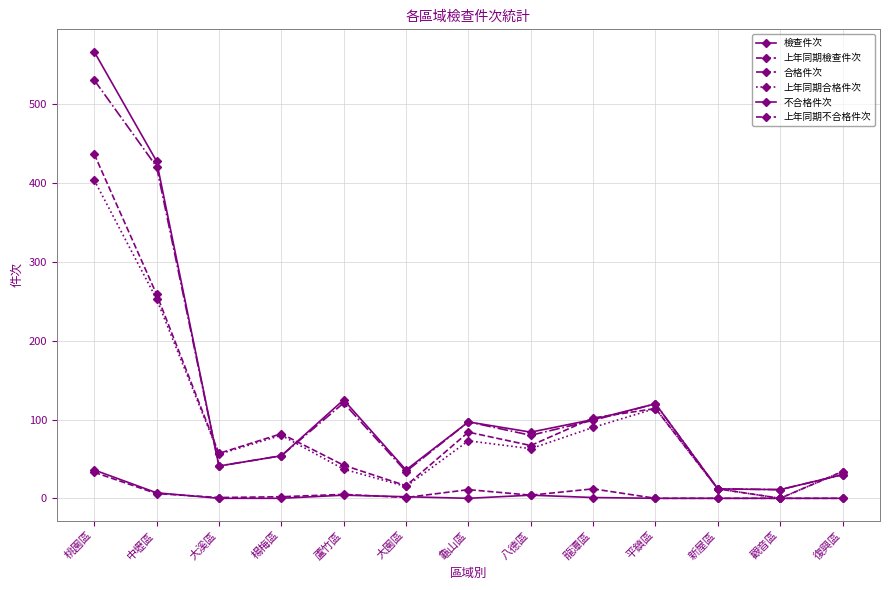

What is the sum of the 合格件次 values at 復興區 and 龜山區?

127